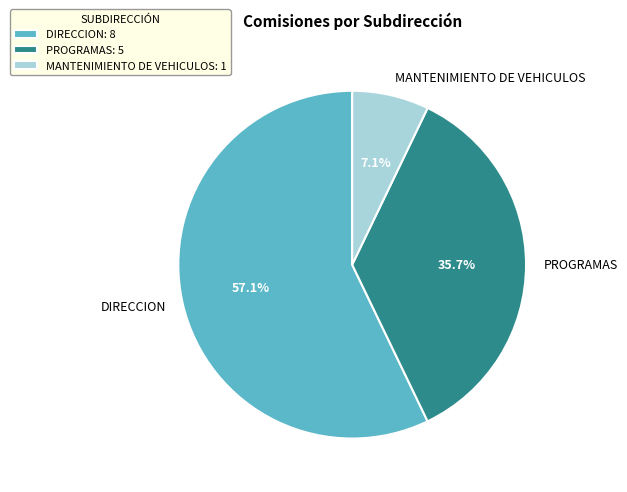

Between DIRECCION and PROGRAMAS, which is larger?

DIRECCION